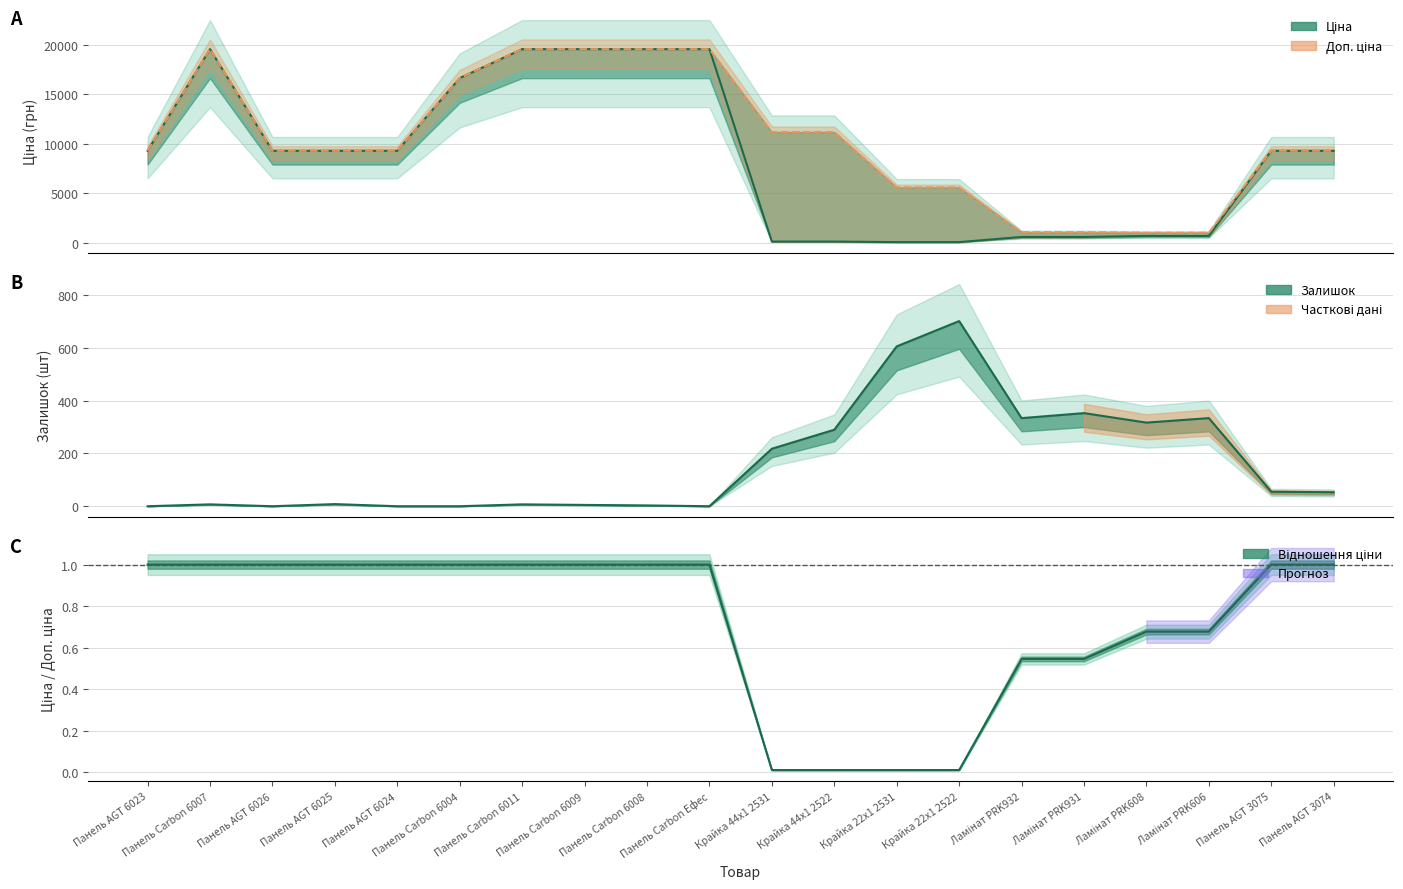

What is the approximate value of Доп. ціна at Панель Carbon Ефес?

19564.9